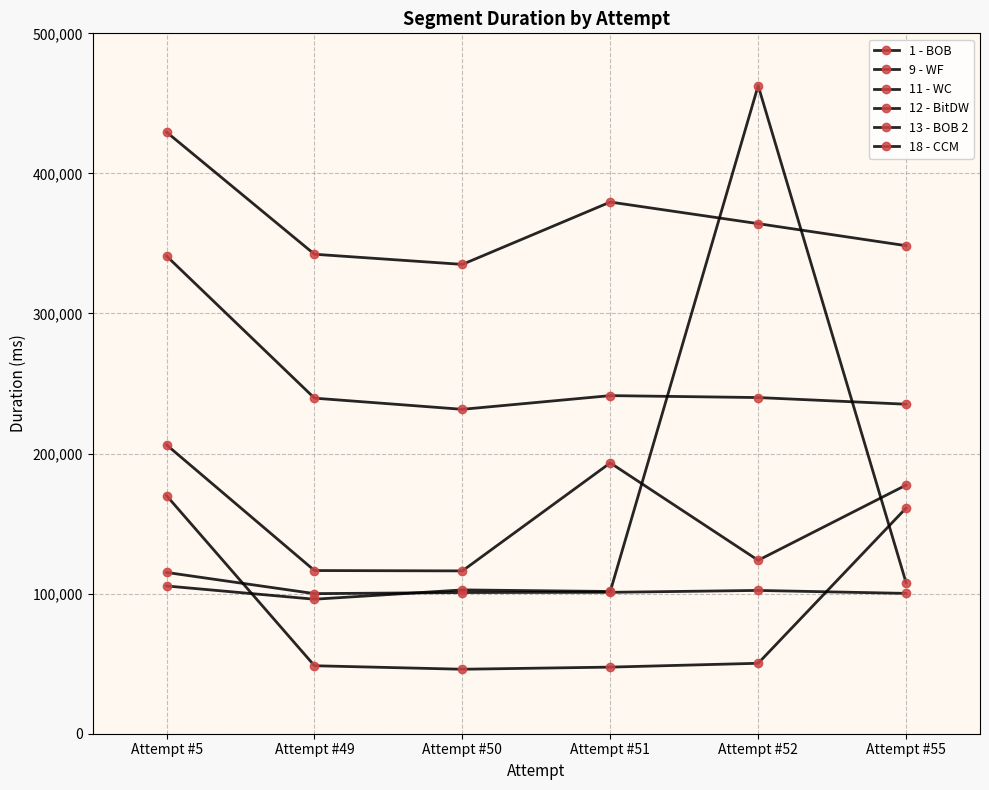

Count the number of data series in this chart.

6